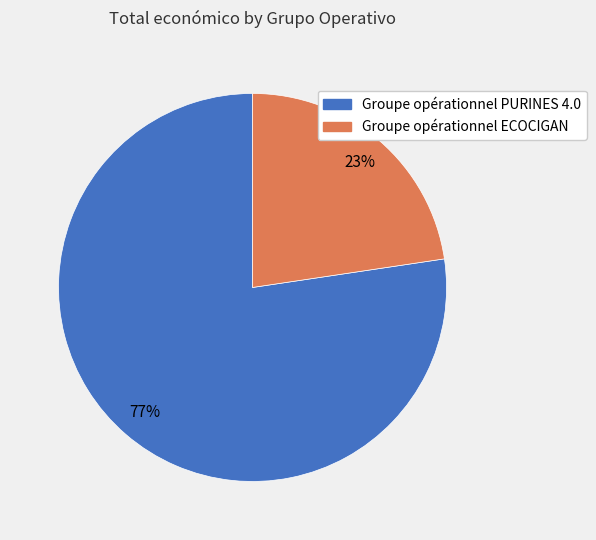

To the nearest percent, what percentage of the pie is Groupe opérationnel ECOCIGAN?

23%